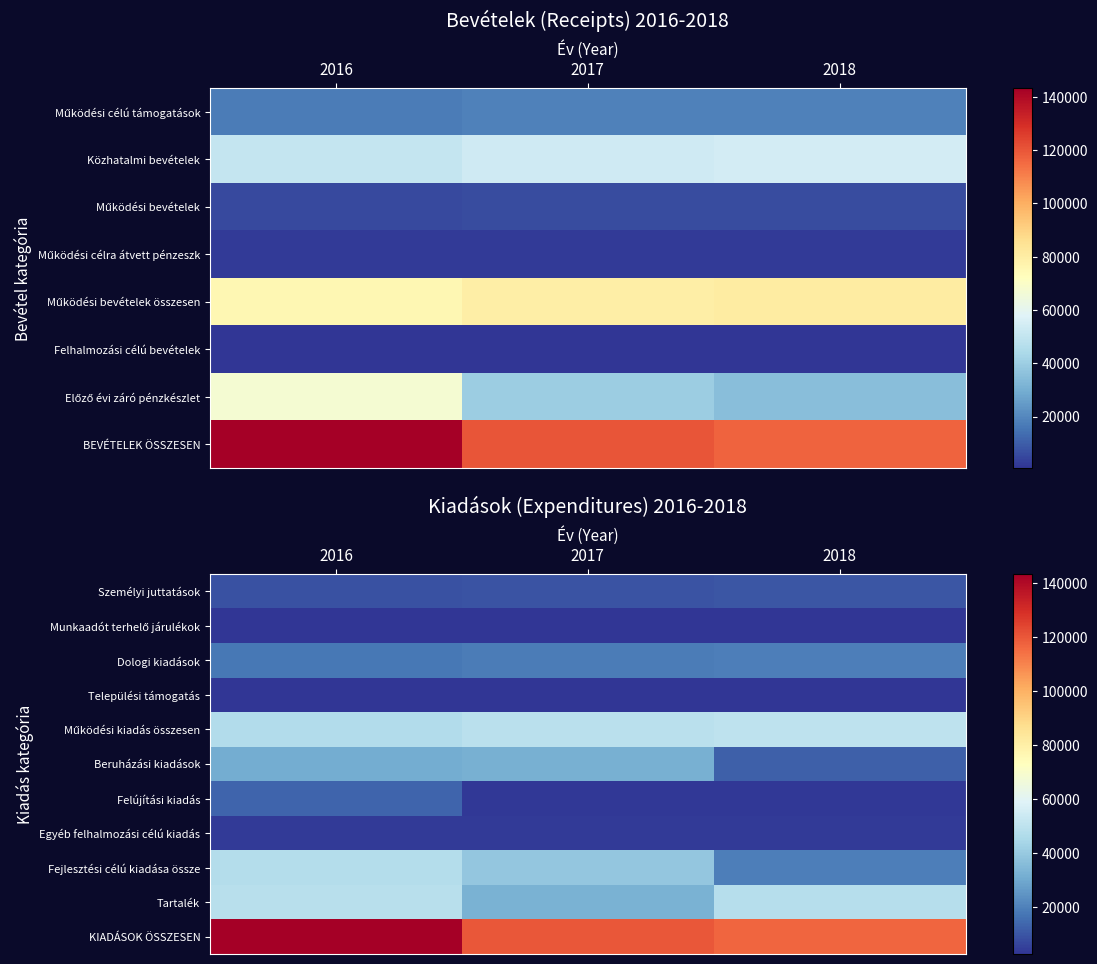

Is the value of Személyi juttatások at 2016 greater than the value of Munkaadót terhelő járulékok at 2017?

Yes